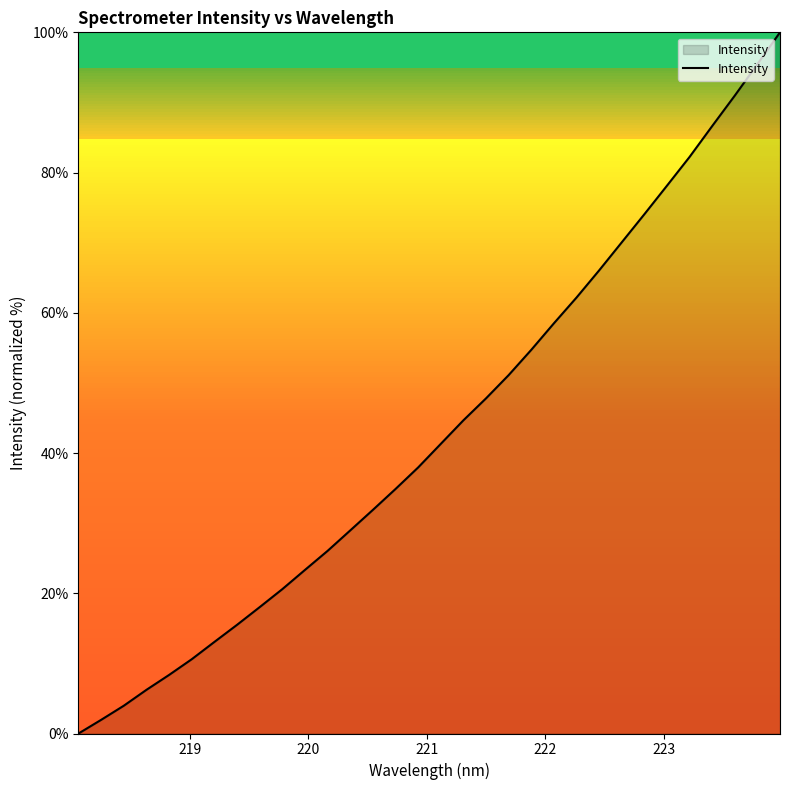

Count the number of categories in the chart.

32